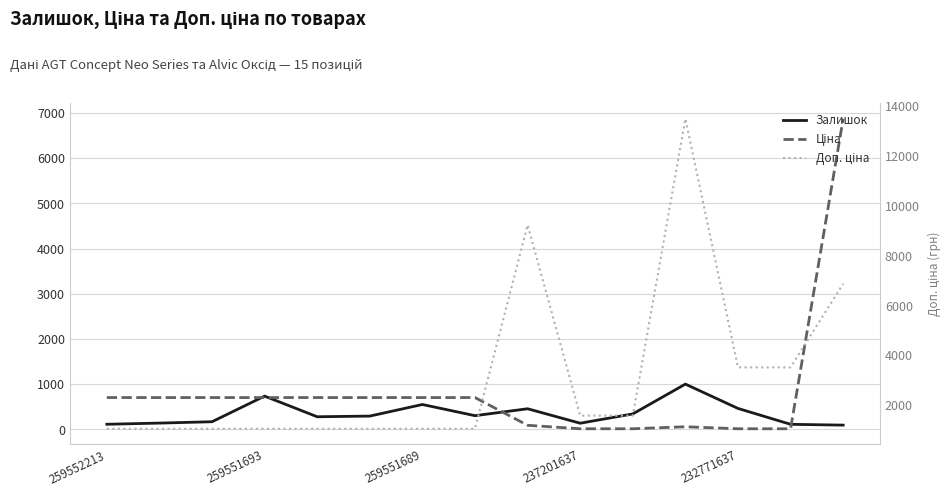

Where does the Ціна series first go above 705?

259552213